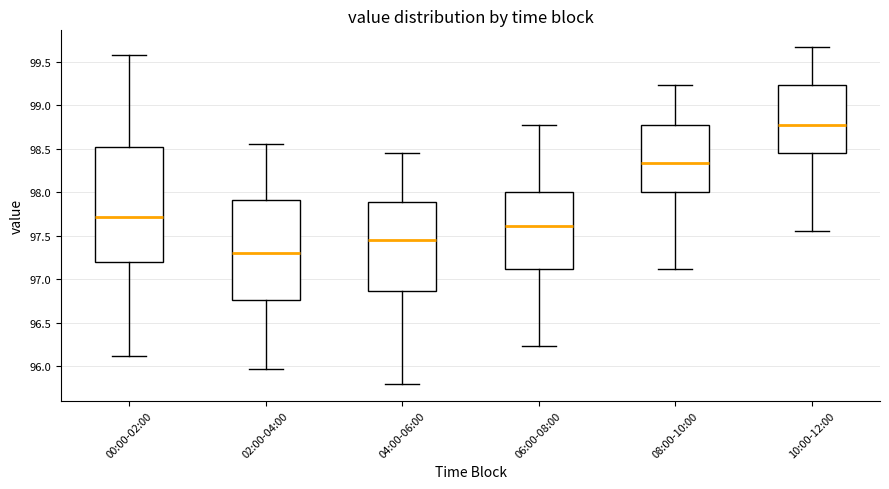

Which box's median line is the highest?

10:00-12:00